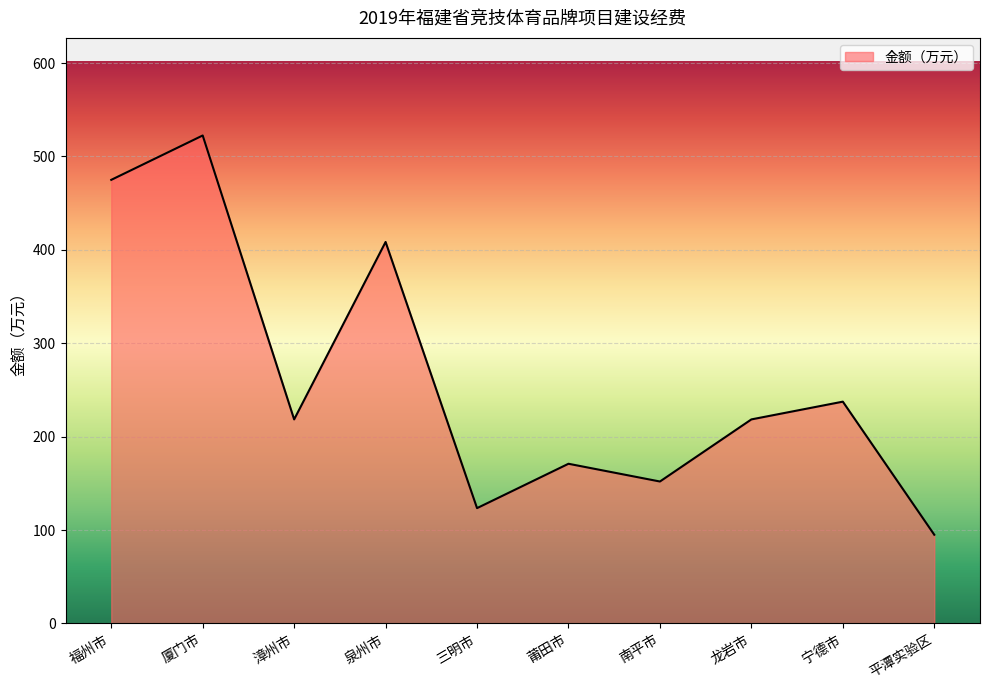

How many lines are shown in the chart?

1